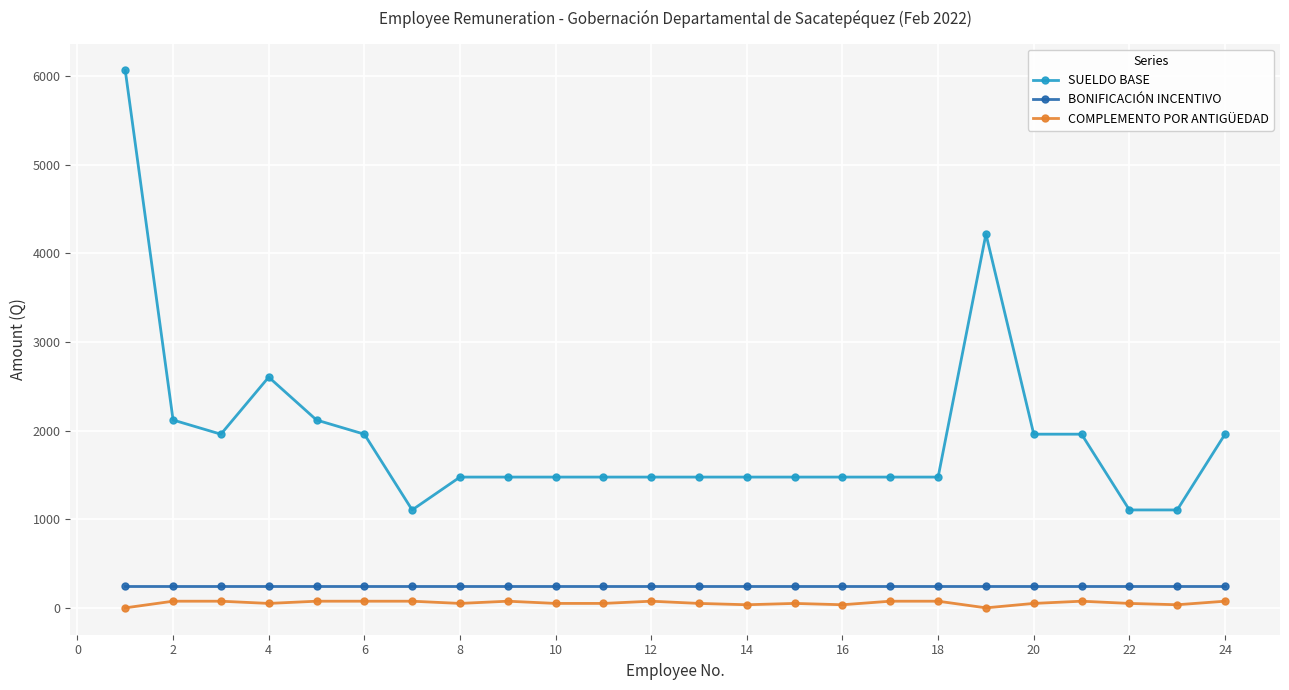

Which series has the largest total across all categories?

SUELDO BASE